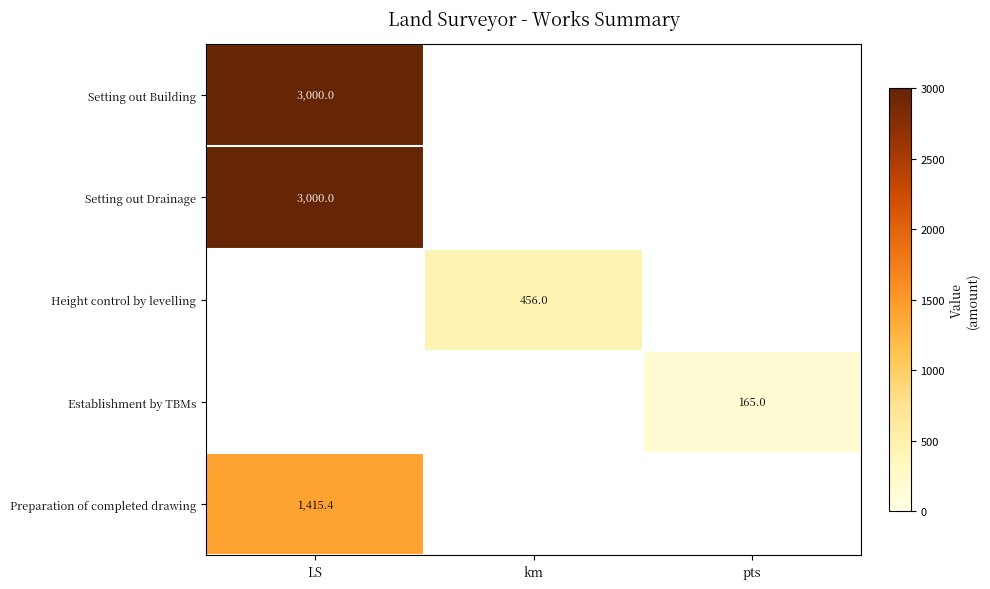

The Setting out Drainage series shows 939.1 at LS. True or false?

False